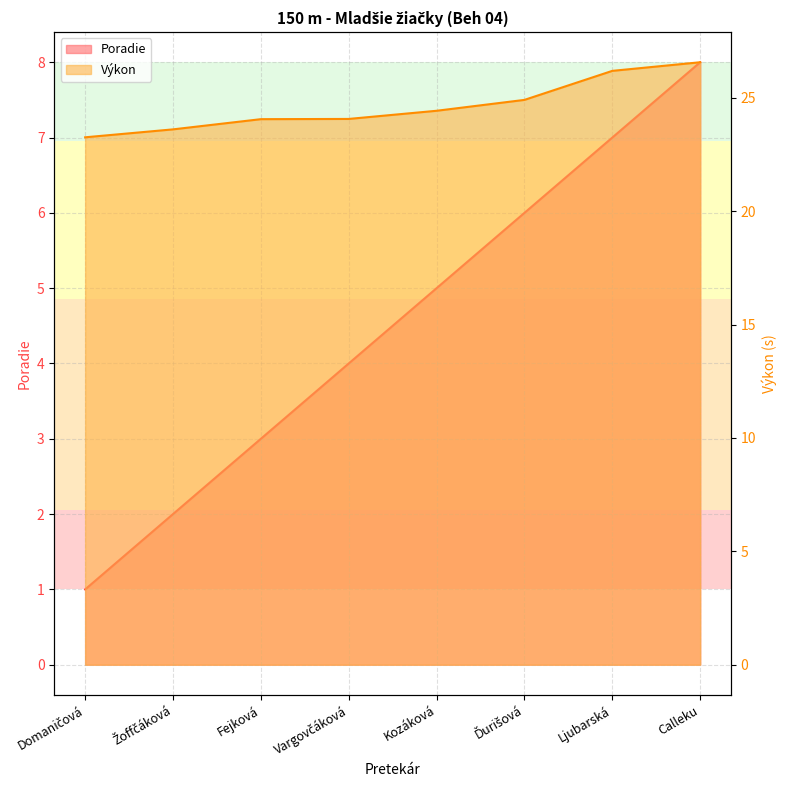

Which series changed the most between Ďurišová and Ljubarská?

Výkon